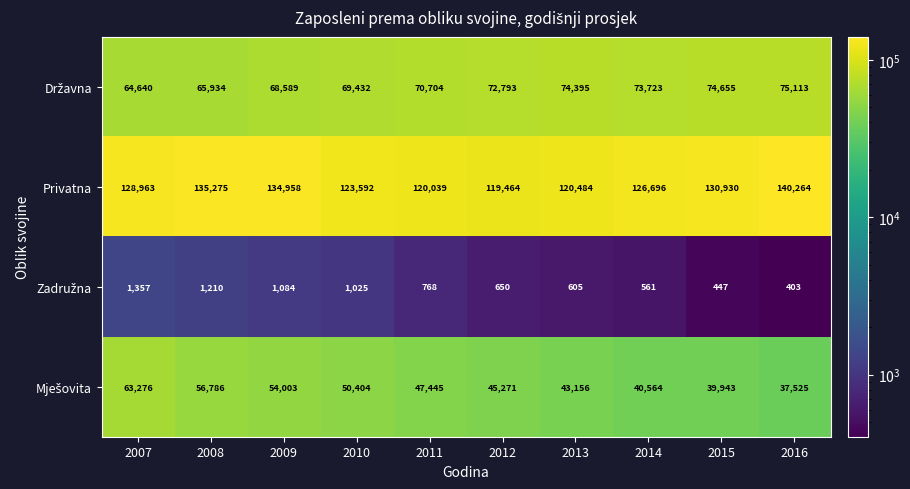

What is the minimum value shown in the chart?

403